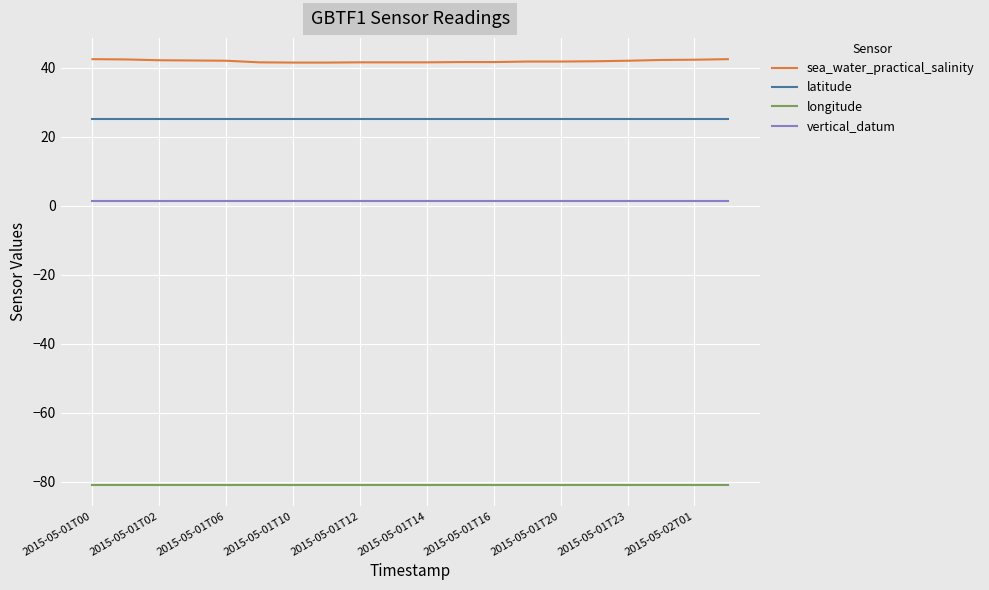

Which series has the widest spread of values?

sea_water_practical_salinity